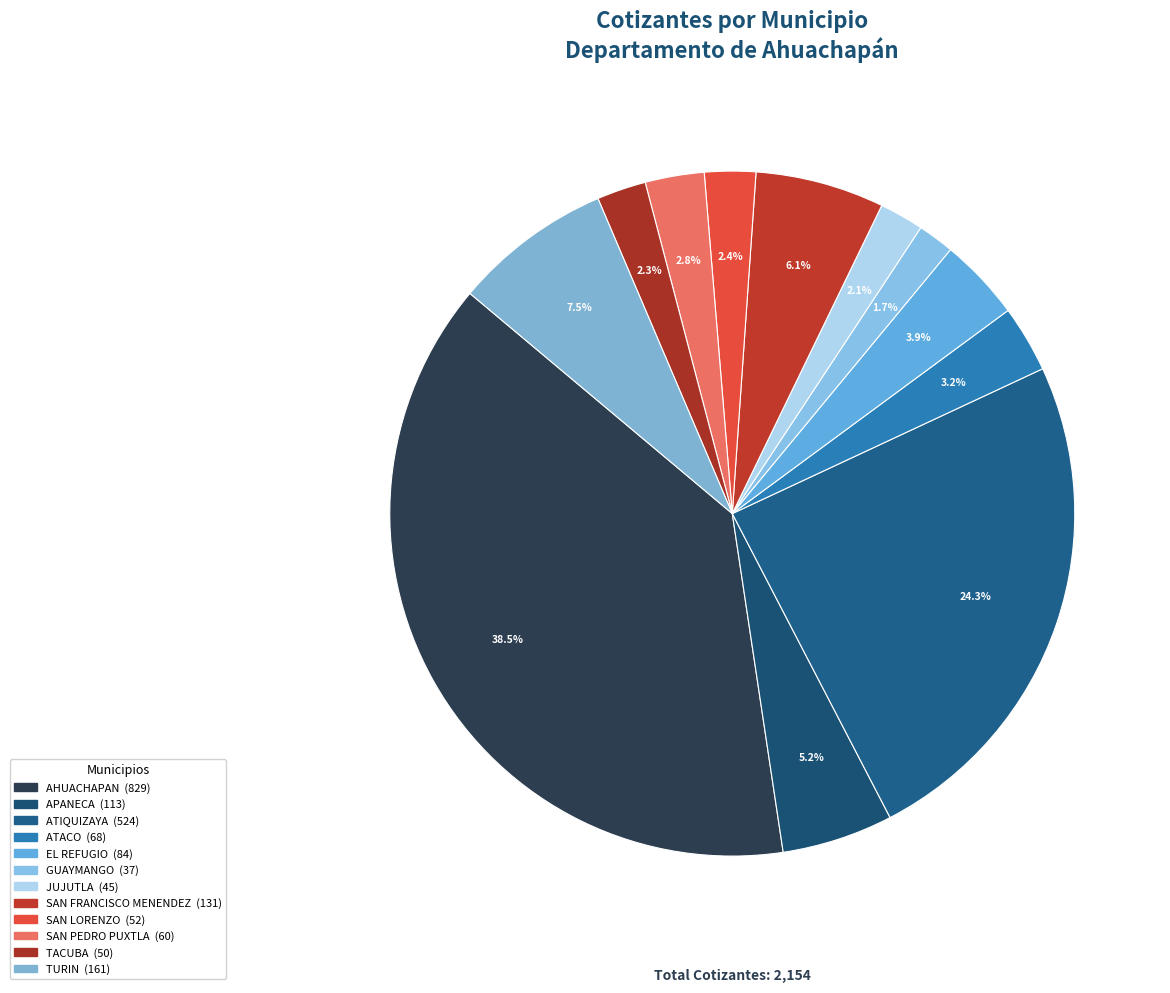

Rank the categories by value from highest to lowest.

AHUACHAPAN, ATIQUIZAYA, TURIN, SAN FRANCISCO MENENDEZ, APANECA, EL REFUGIO, ATACO, SAN PEDRO PUXTLA, SAN LORENZO, TACUBA, JUJUTLA, GUAYMANGO